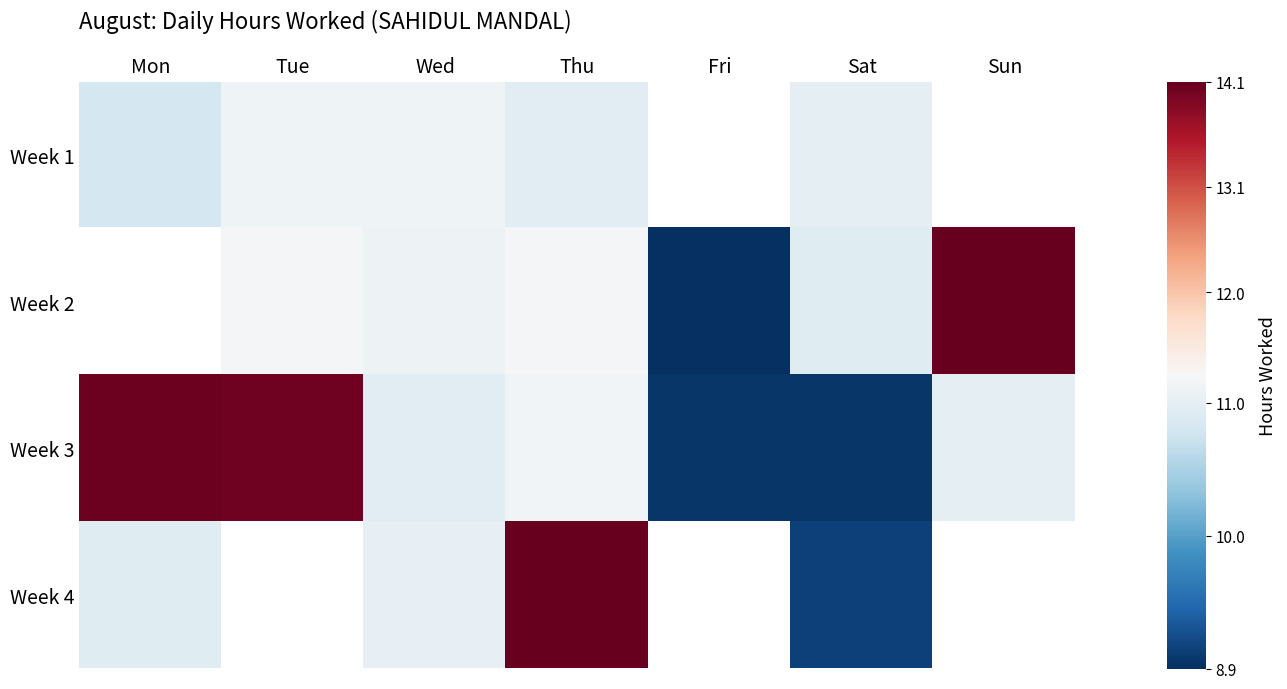

At which label is Week 1 closest to 10?

Mon